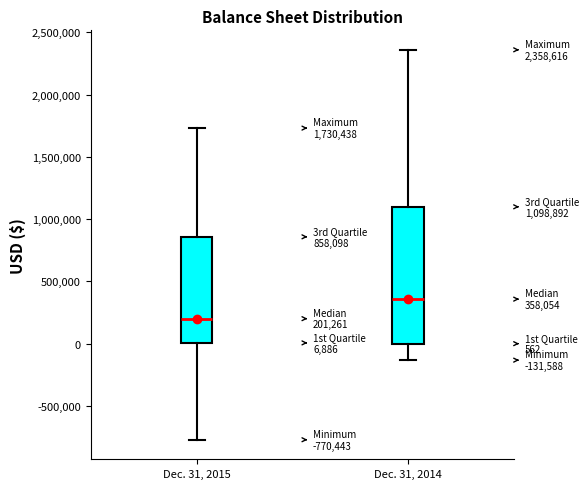

Comparing the boxes themselves (not the whiskers), which one is the tallest?

Dec. 31, 2014